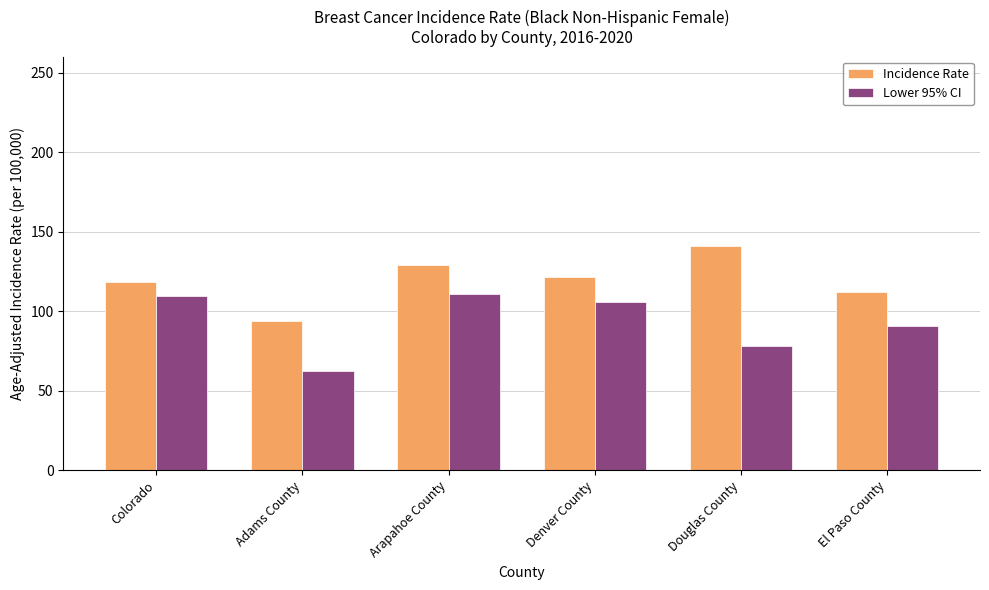

Reading right to left, transcribe all the data shown in this chart.

Incidence Rate: 111.8	140.9	121.3	128.9	94.1	118.6
Lower 95% CI: 90.8	78.3	105.8	111.1	62.6	109.4